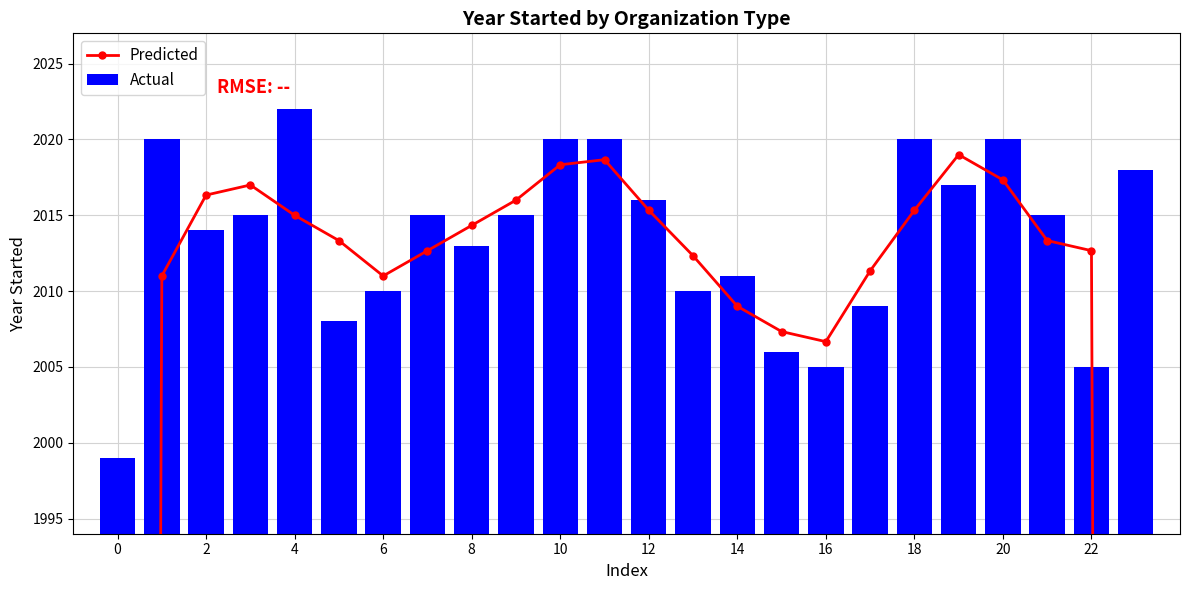

Is it true that Actual equals 2020 at 20?

True